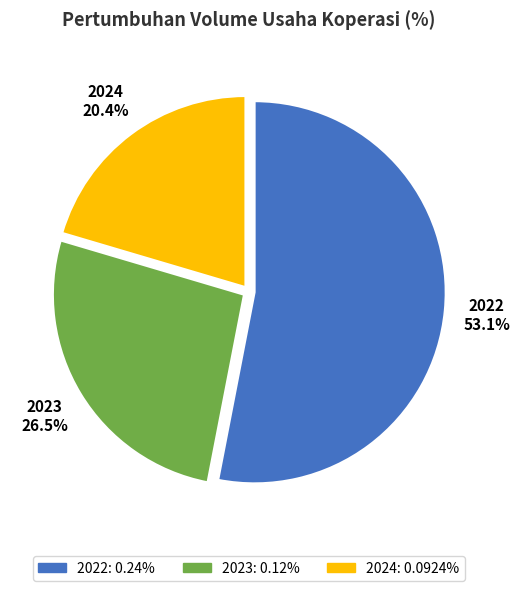

What percentage is the 2022 slice, to the nearest percent?

53%